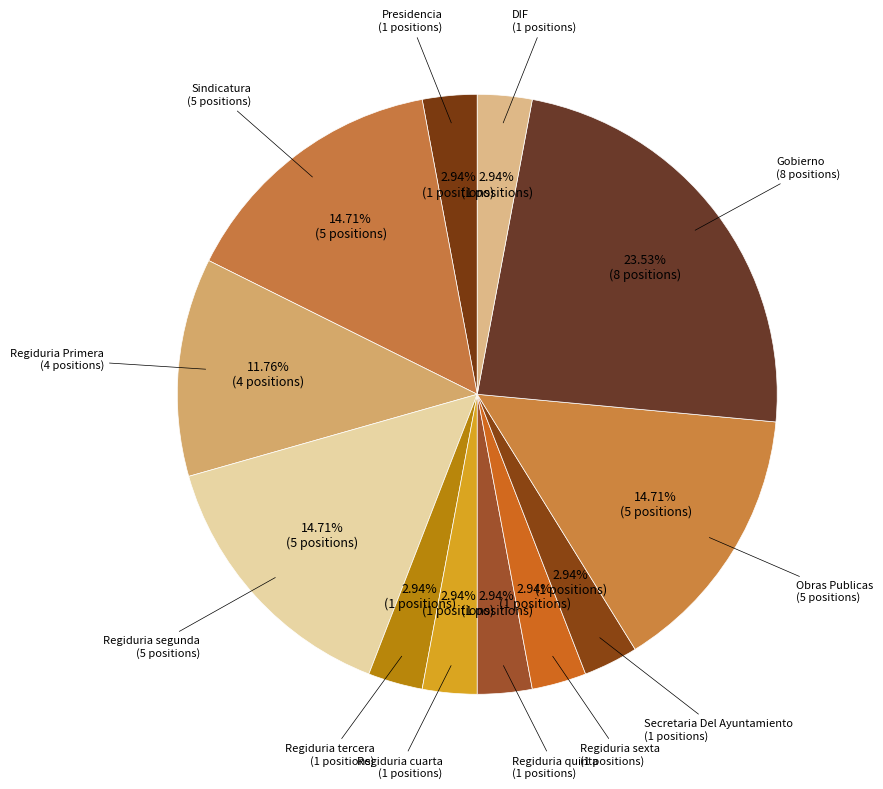

Count the number of slices in the pie.

12